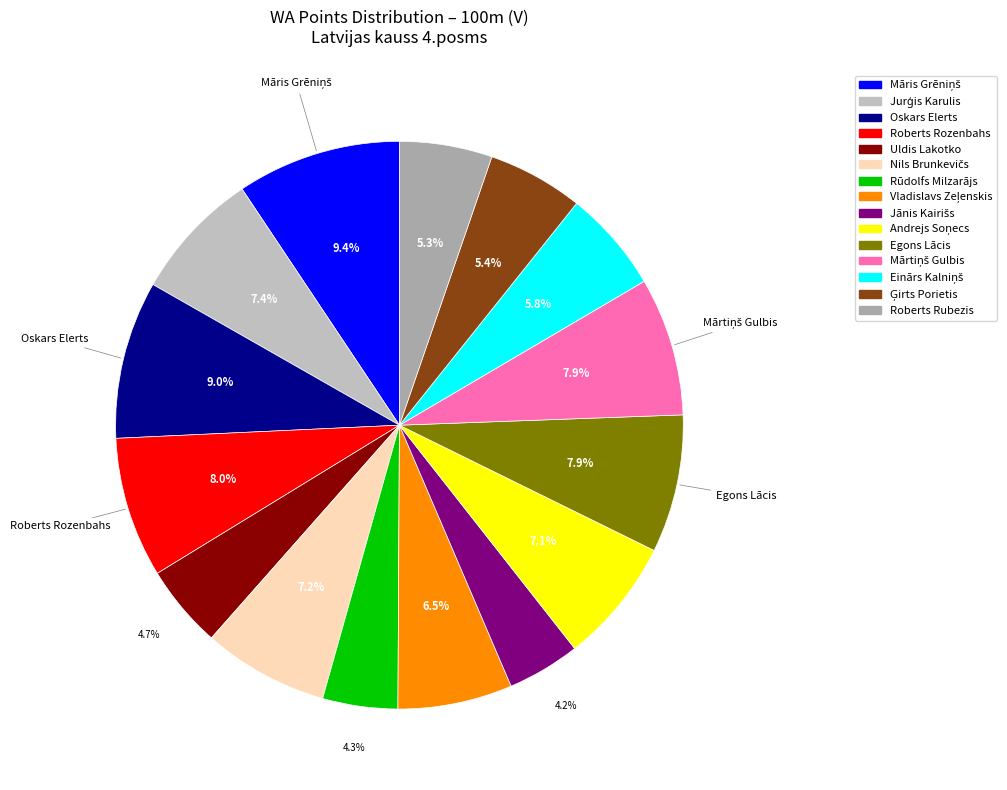

Count the number of slices in the pie.

15